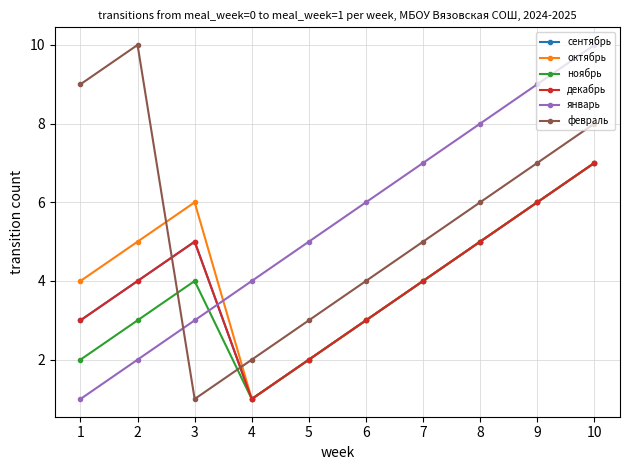

Reading right to left, extract all data points from this chart.

сентябрь: 7	6	5	4	3	2	1	5	4	3
октябрь: 7	6	5	4	3	2	1	6	5	4
ноябрь: 7	6	5	4	3	2	1	4	3	2
декабрь: 7	6	5	4	3	2	1	5	4	3
январь: 10	9	8	7	6	5	4	3	2	1
февраль: 8	7	6	5	4	3	2	1	10	9